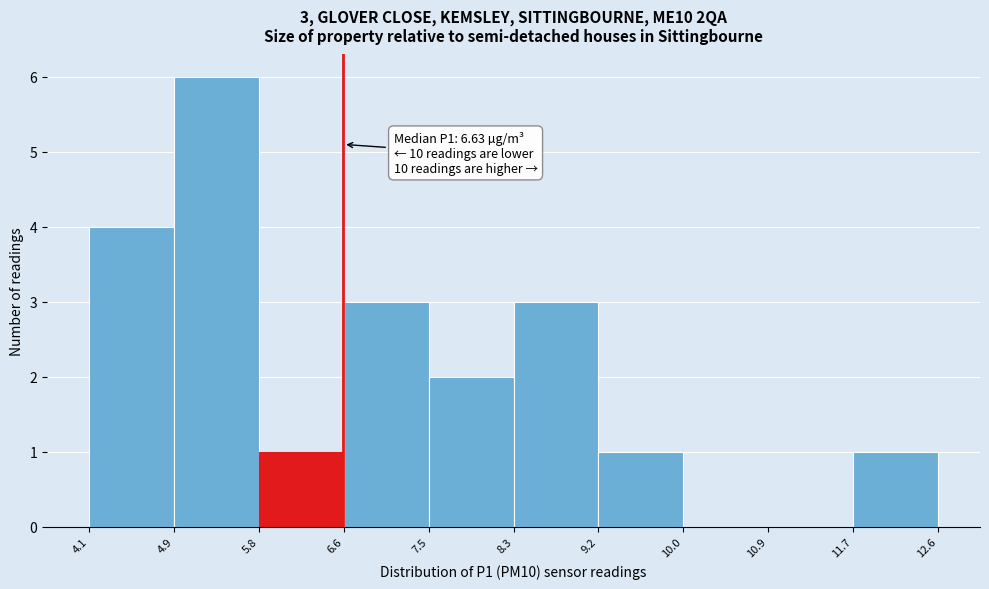

Which range on the x-axis has the tallest bar?

4.9 to 5.8